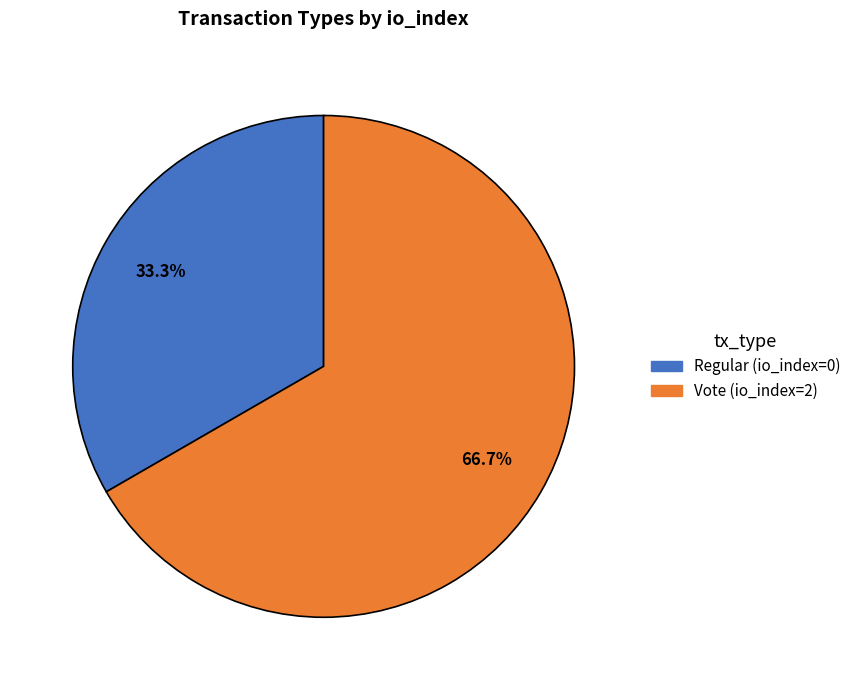

Do Regular (io_index=0) and Vote (io_index=2) together represent more than half of the pie?

Yes